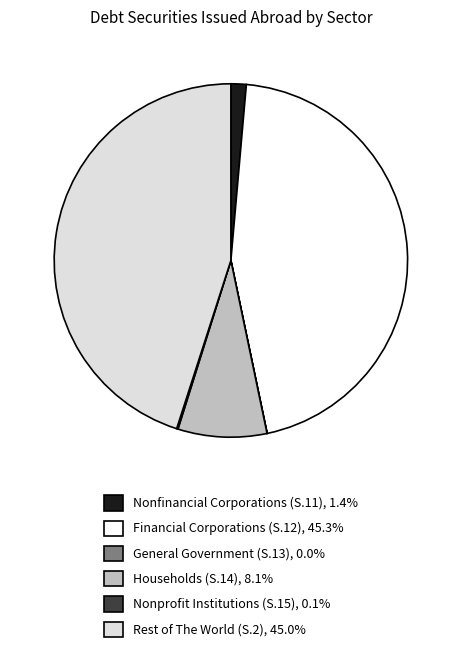

Which has a higher value, Nonfinancial Corporations (S.11) or Rest of The World (S.2)?

Rest of The World (S.2)